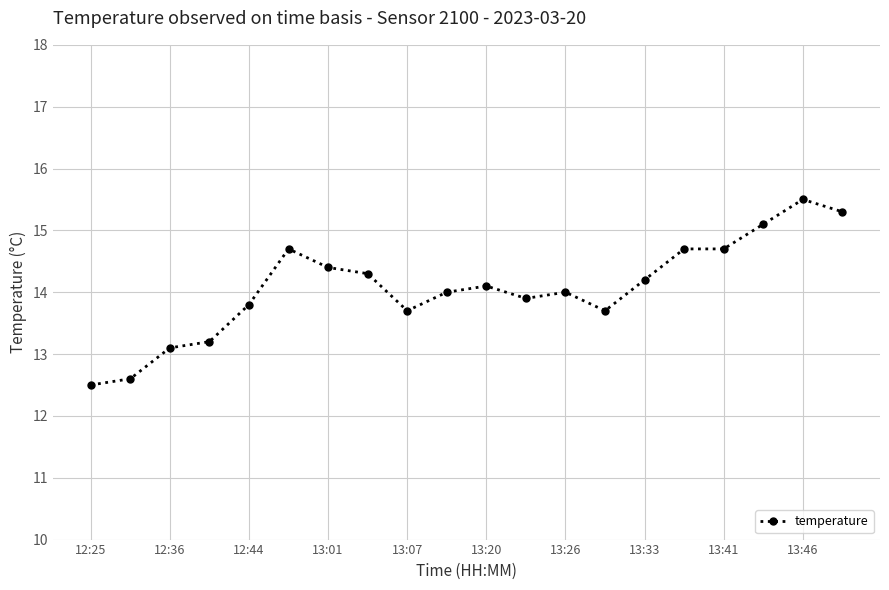

What is the maximum value shown in the chart?

15.5